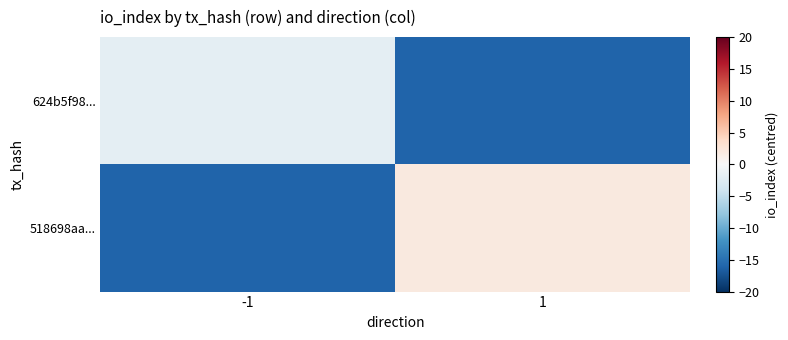

Reading left to right, list all the values displayed in this chart.

624b5f98...: -1=-2	1=-16
518698aa...: -1=-16	1=2